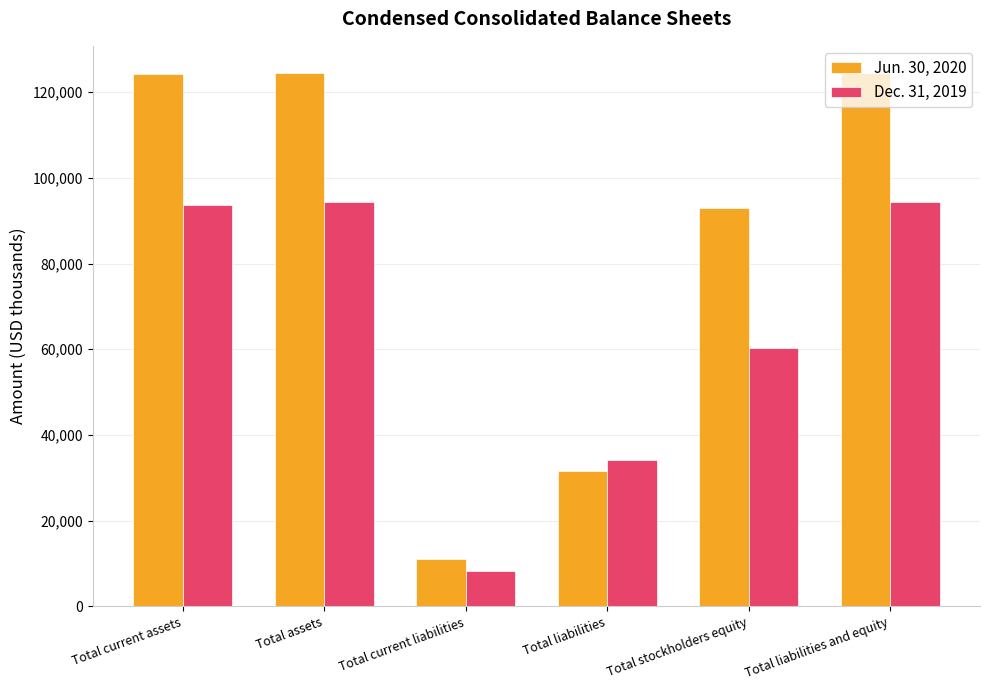

What is the total value across all series at Total current assets?

217731